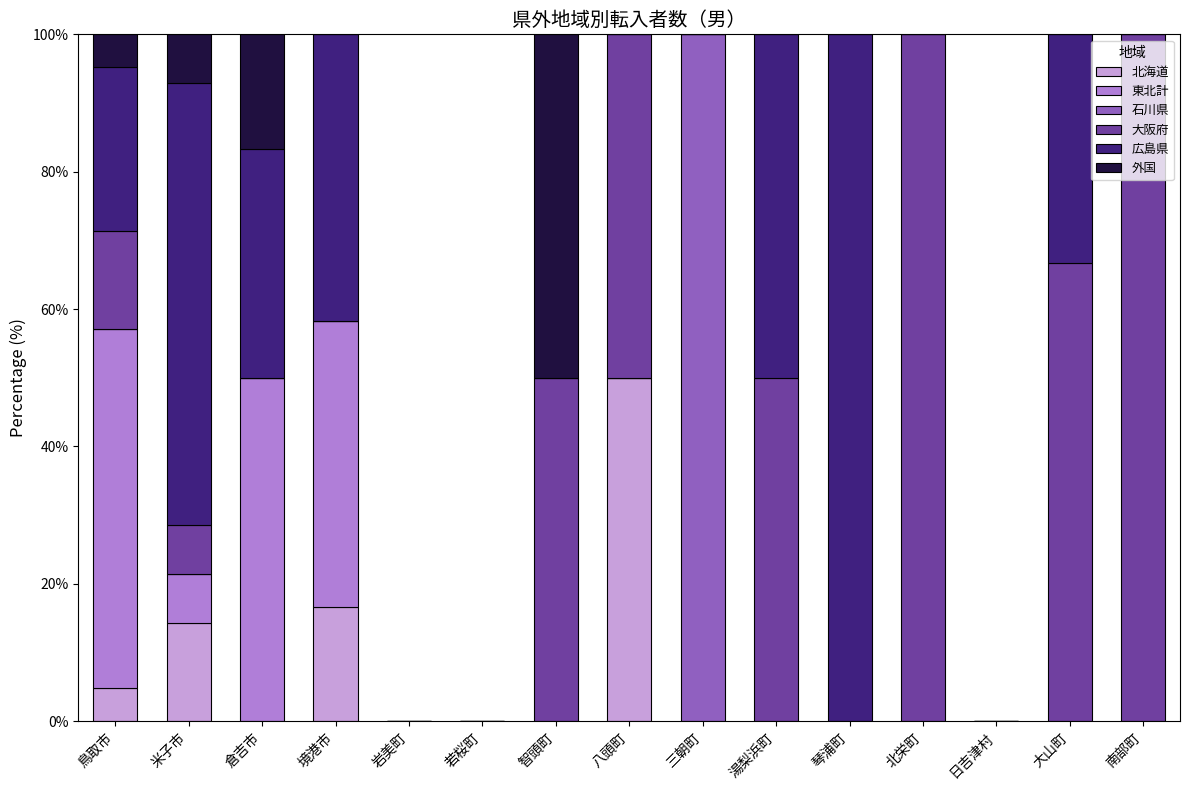

What is the total value across all series at 大山町?

100.0